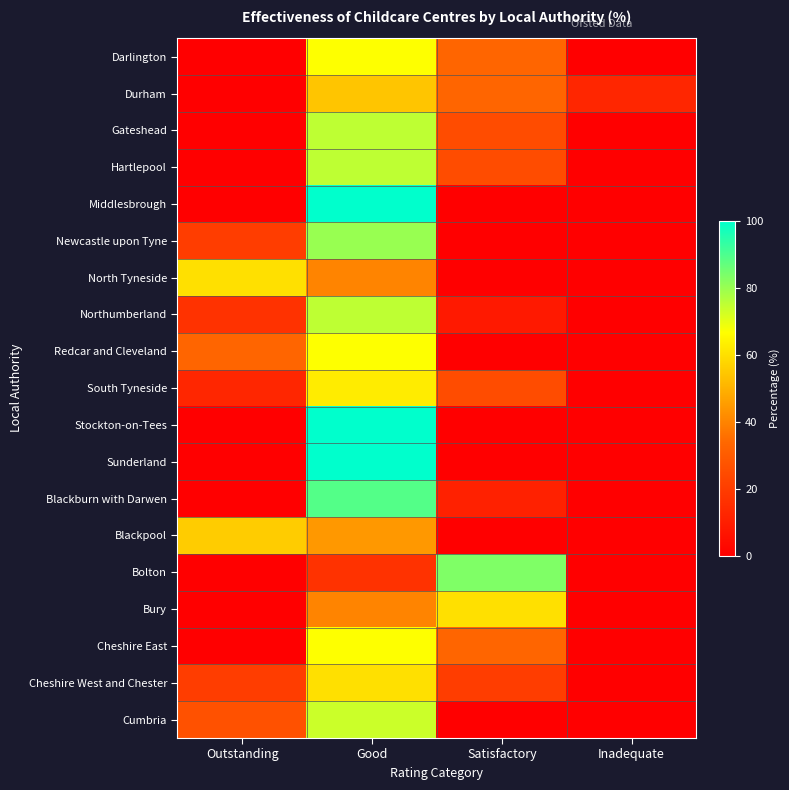

How many series are shown in this chart?

19